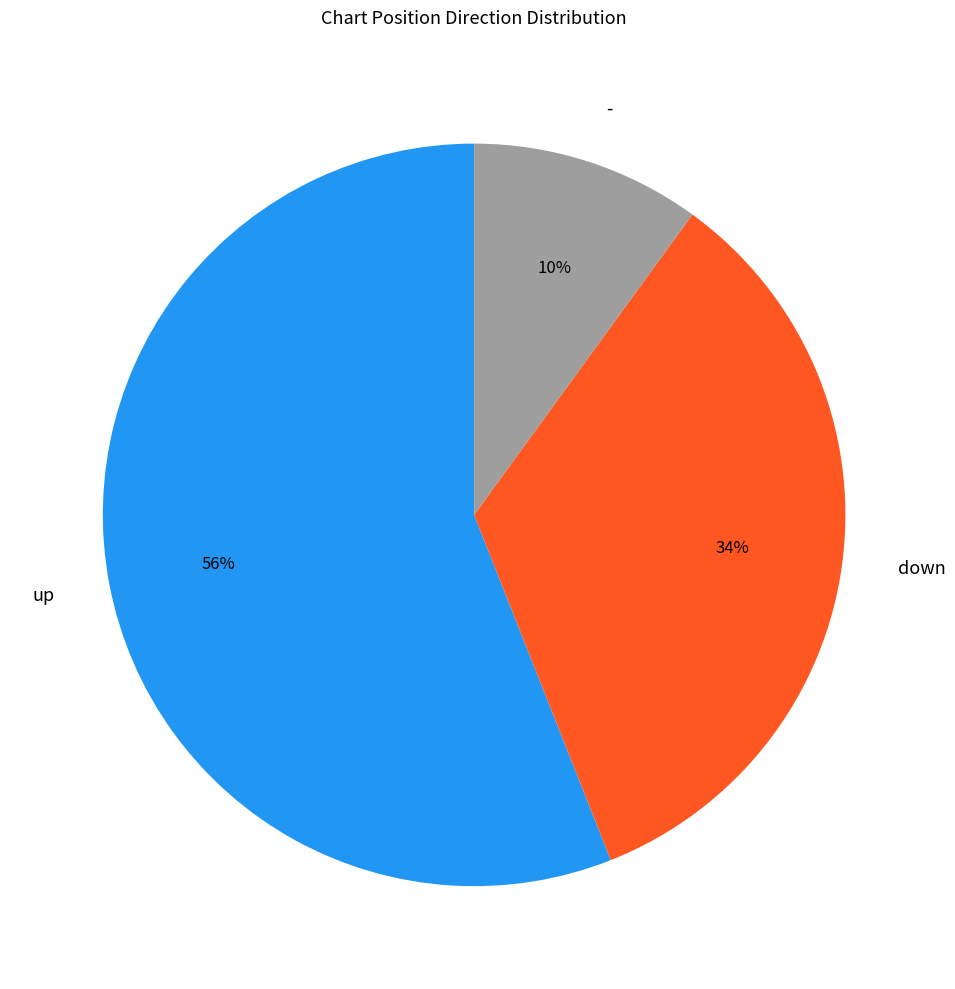

How many segments does this pie chart have?

3